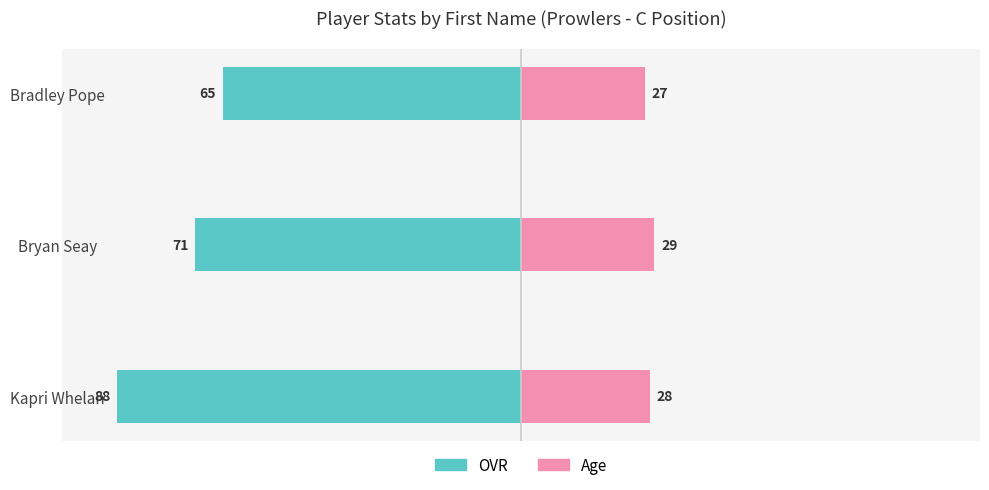

How many bars are there in total?

6